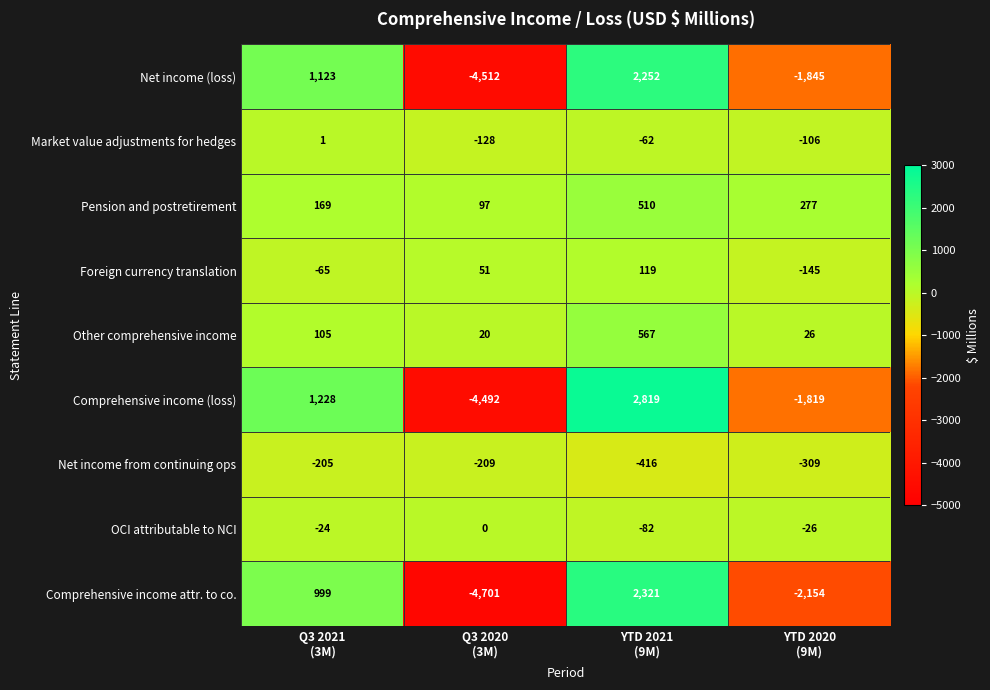

What is the smallest value displayed?

-4701